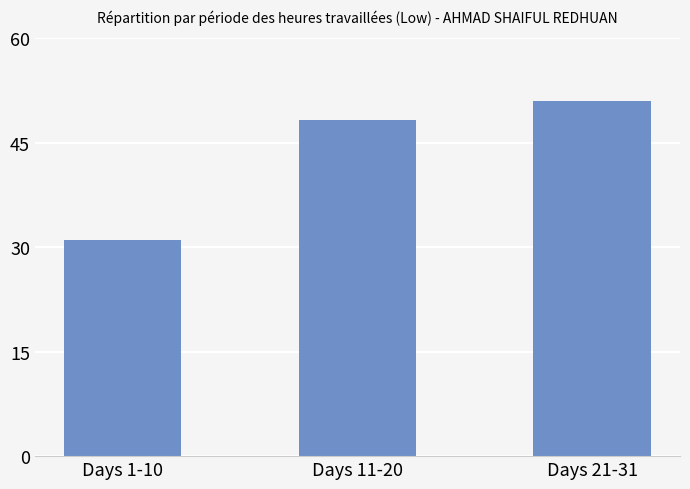

Between Days 11-20 and Days 1-10, which is larger?

Days 11-20